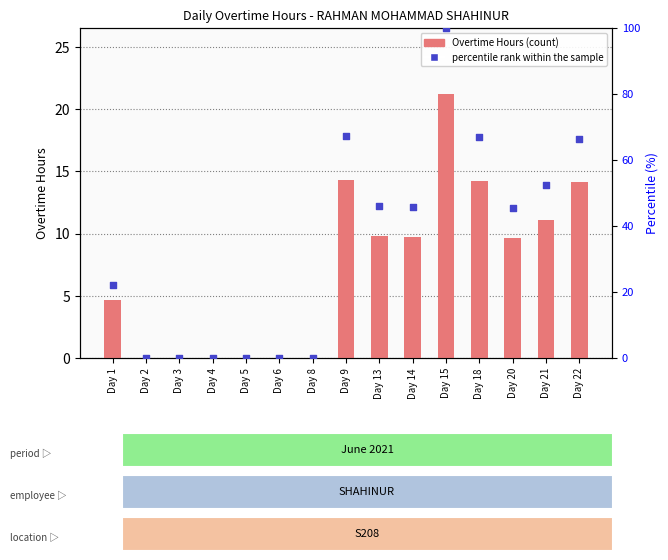

Which series contains the highest Y value?

percentile rank within the sample